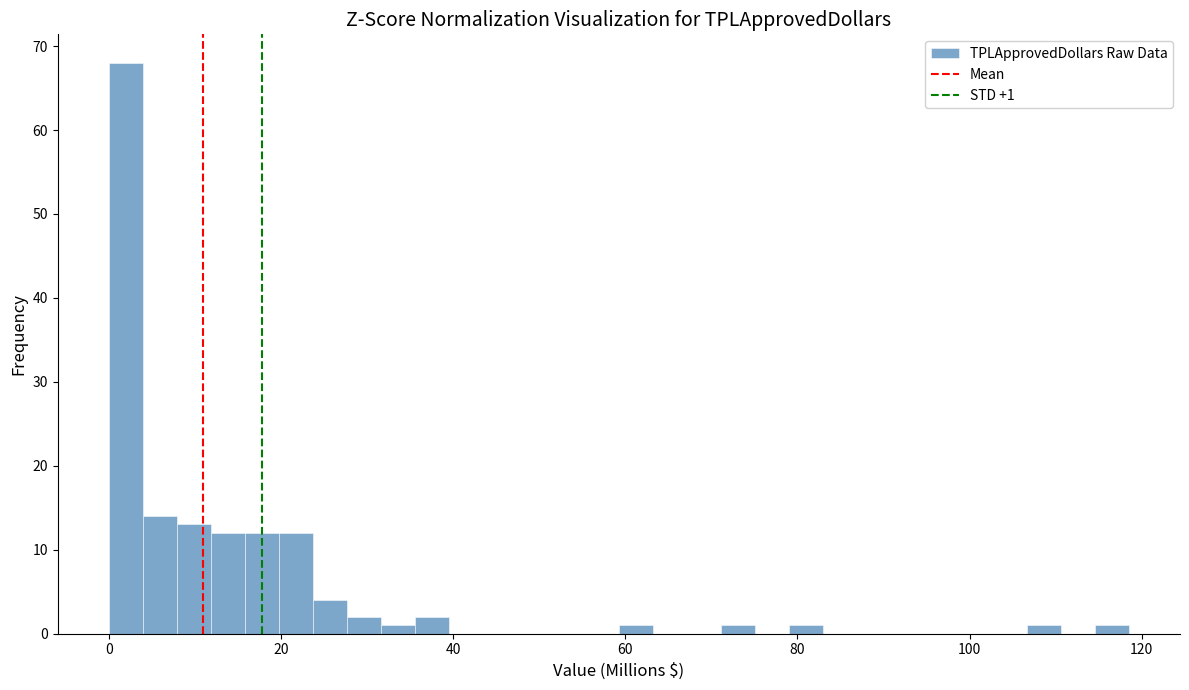

Around what value on the x-axis is the tallest bar? Give the approximate position of its centre, as read against the axis.

2